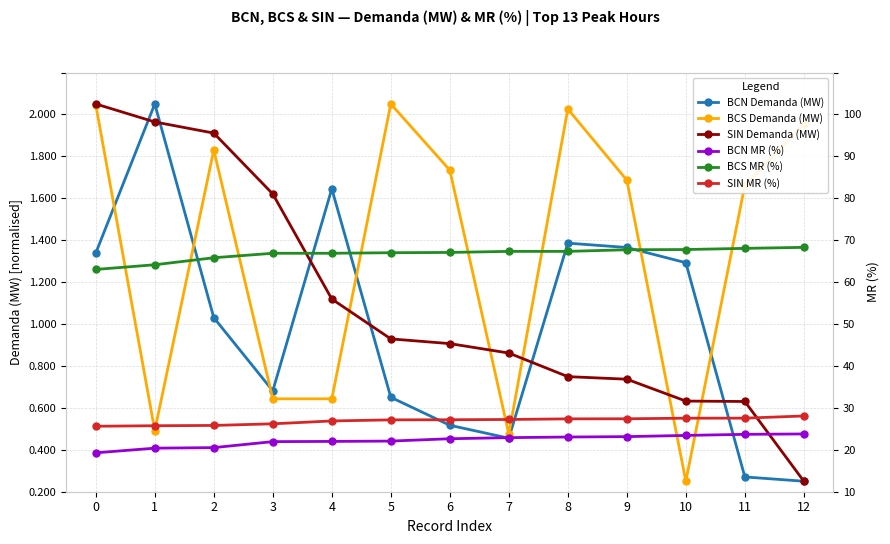

Rank the series by their maximum value, from highest to lowest.

BCS MR (%), SIN MR (%), BCN MR (%), BCN Demanda (MW), BCS Demanda (MW), SIN Demanda (MW)